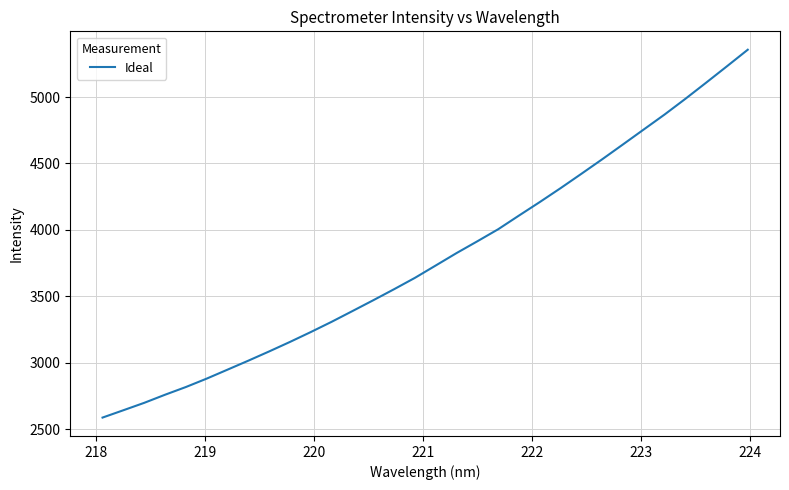

What is the difference between the maximum and minimum values?

2768.4